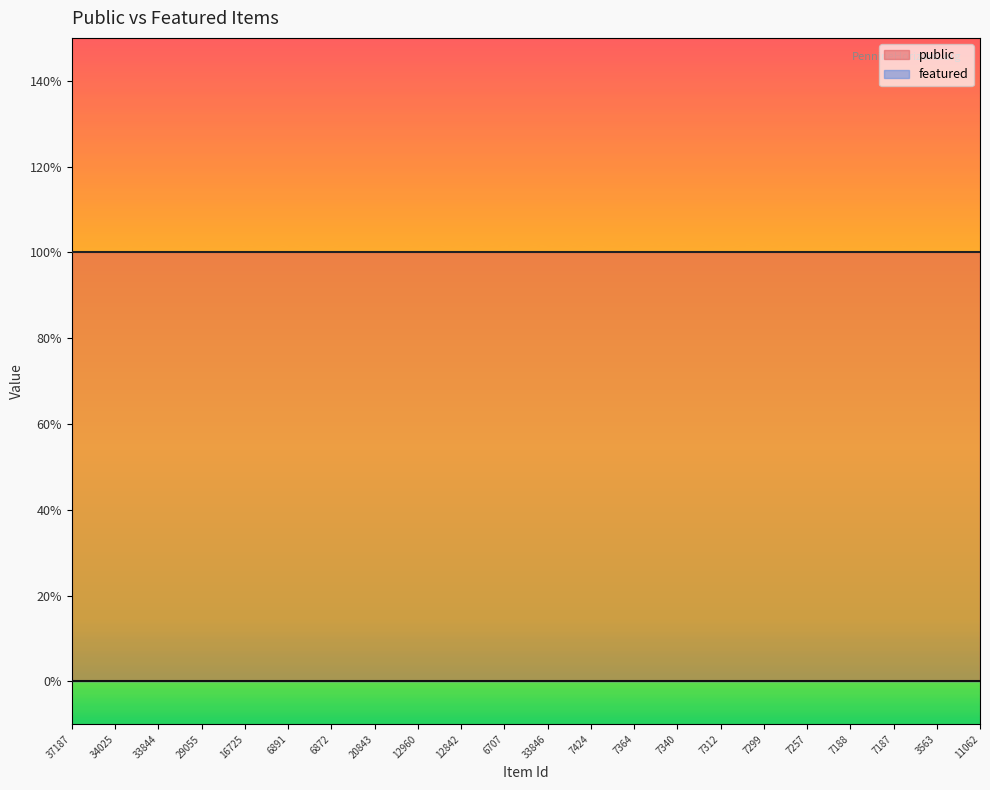

Which series has the largest total across all categories?

public